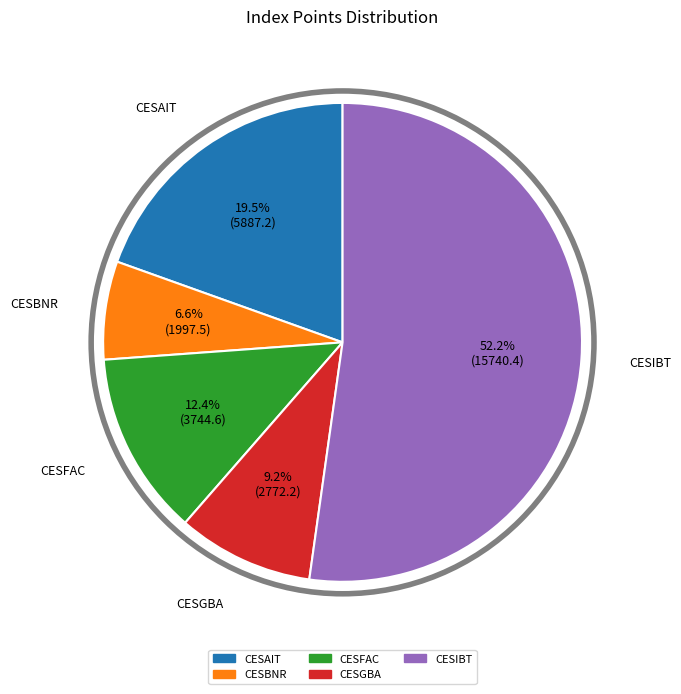

True or false: CESIBT accounts for 52% of the total.

True